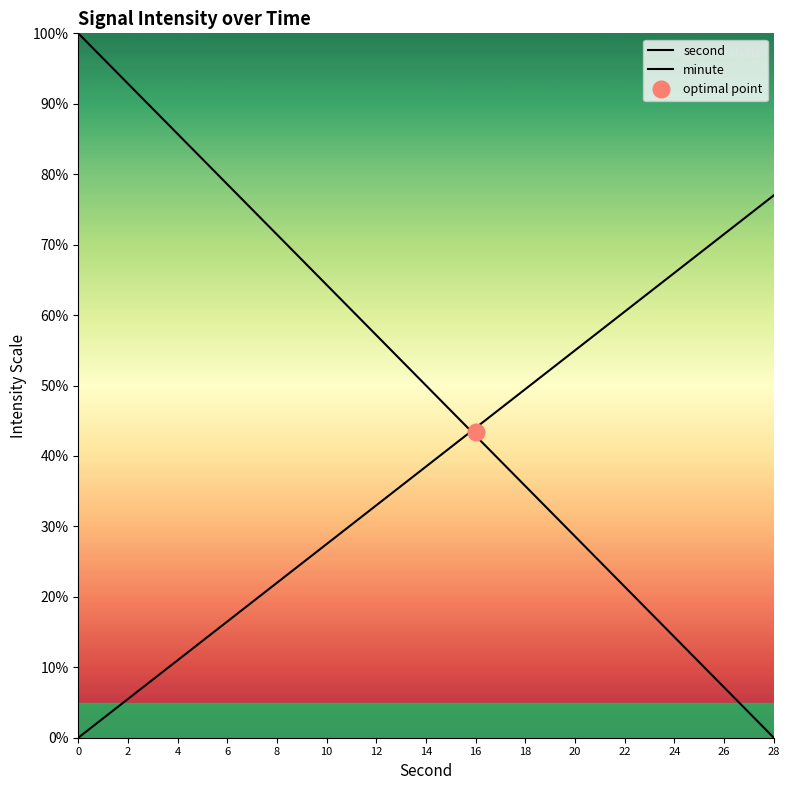

Read the minute value at 8.

22.0